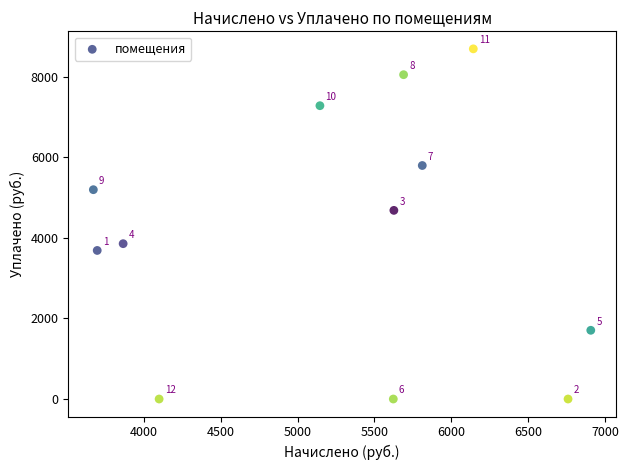

What is the average Y value?

4076.6